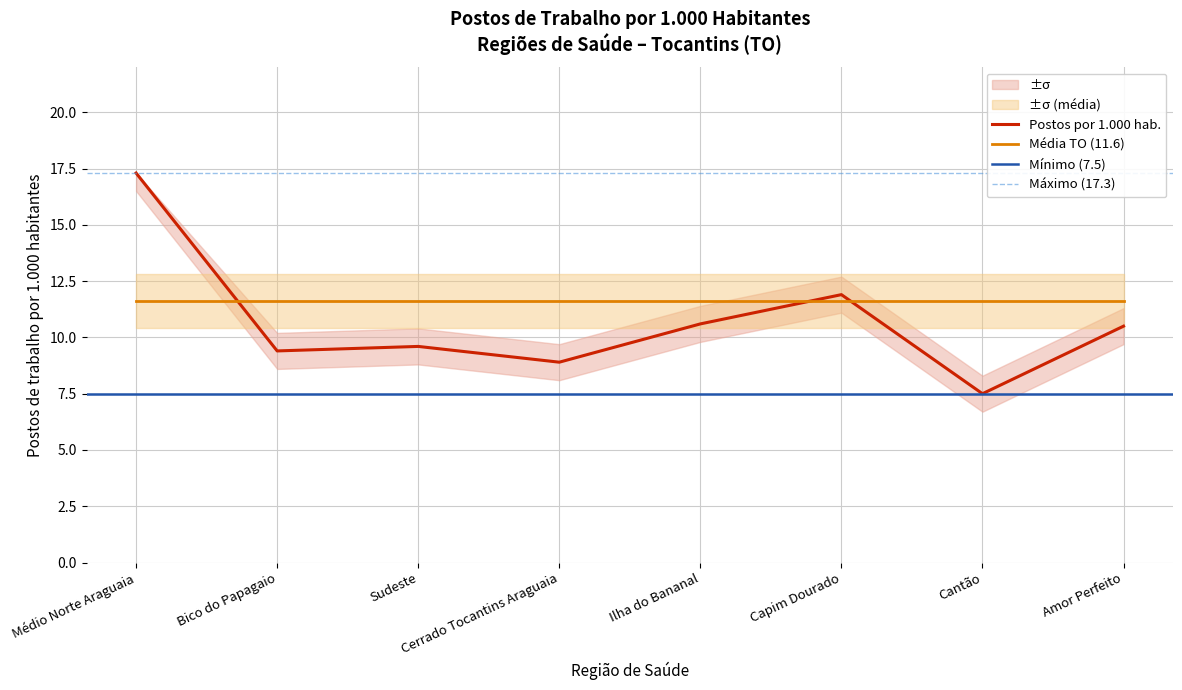

Which label corresponds to the smallest value in the chart?

Cantão